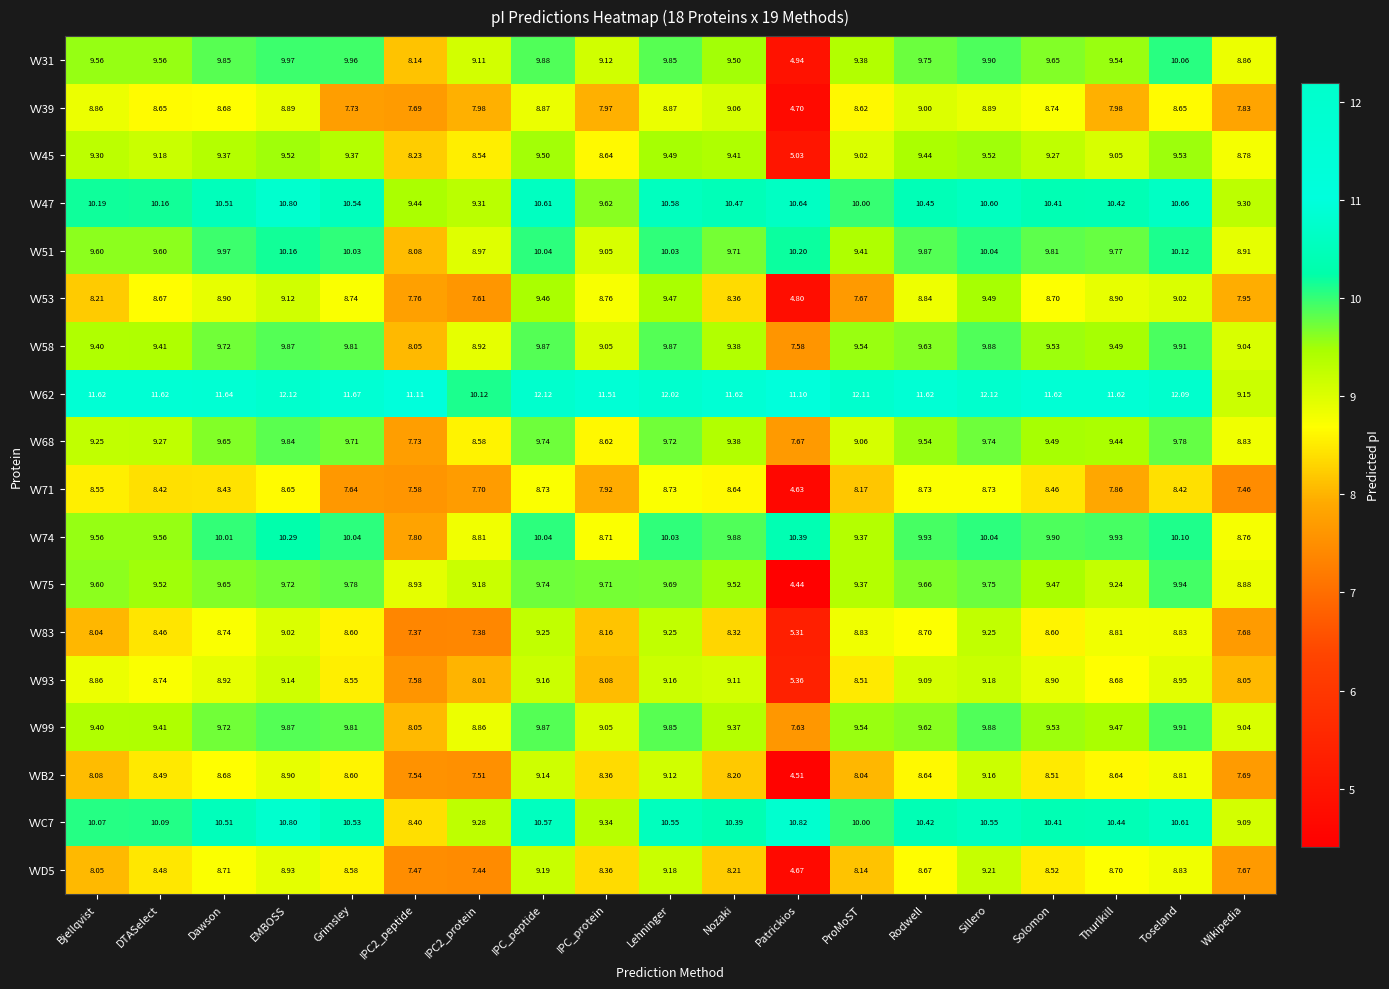

At which label does VV62 first exceed 11?

Bjellqvist